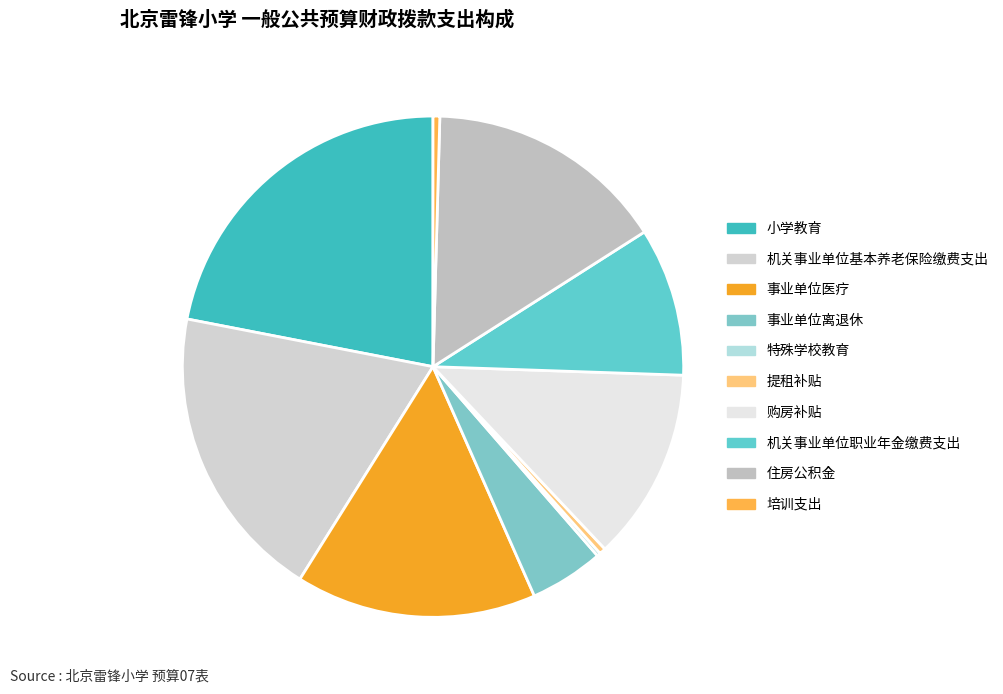

How many segments does this pie chart have?

10